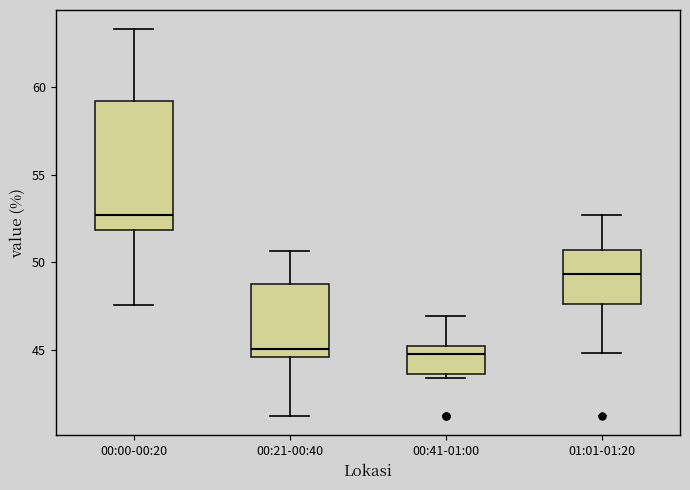

Reading left to right, read every box against the y-axis: the position of its median line, the range the box covers, and the ends of its whiskers. The values are not printed on the chart, so give them approximately, as read against the axis.

00:00-00:20: median 52.5, box 52.0 to 59.0, whiskers 47.5 to 63.5
00:21-00:40: median 45.0, box 44.5 to 48.5, whiskers 41.0 to 50.5
00:41-01:00: median 45.0 (just below the box's upper edge), box 43.5 to 45.0, whiskers 43.5 (just below the box's lower edge) to 47.0
01:01-01:20: median 49.5, box 47.5 to 50.5, whiskers 45.0 to 52.5